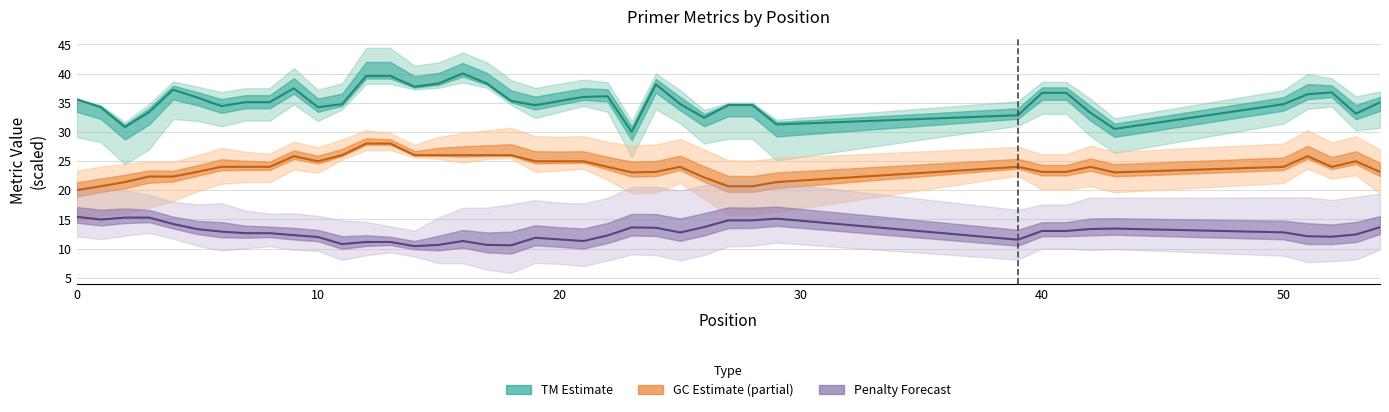

What is the sum of the pen values at 40 and 16?

24.3